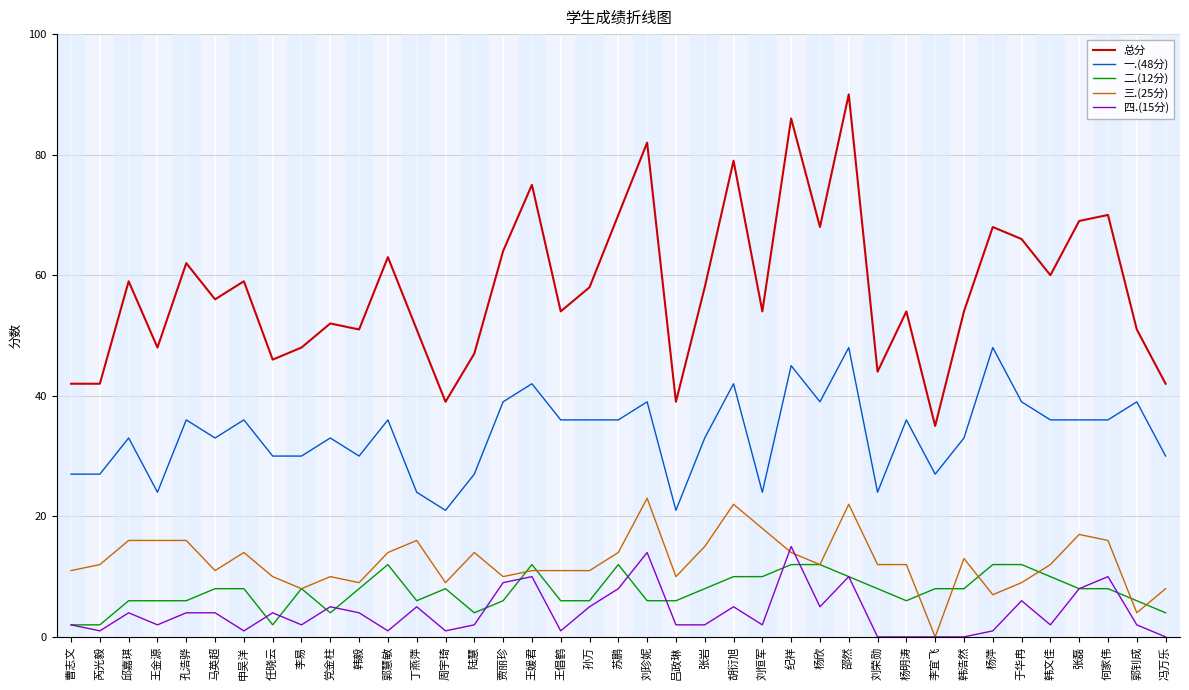

What position from the right is 于华冉?

6